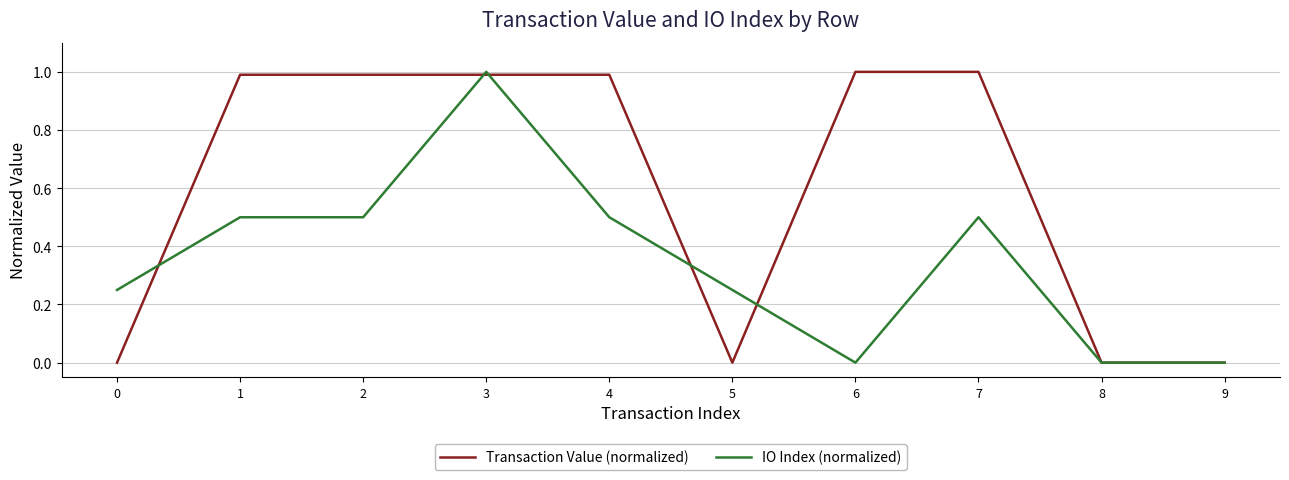

Which series changed the most between 3 and 5?

Transaction Value (normalized)